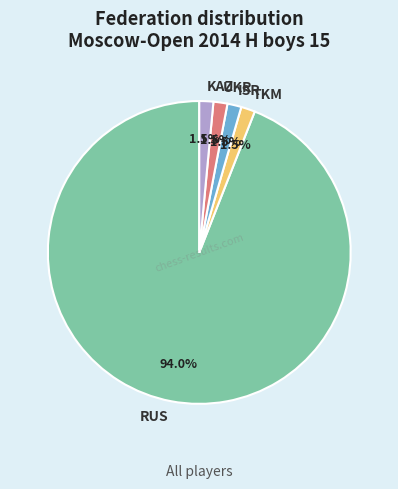

What is the total percentage of ISR and UKR?

3.0%